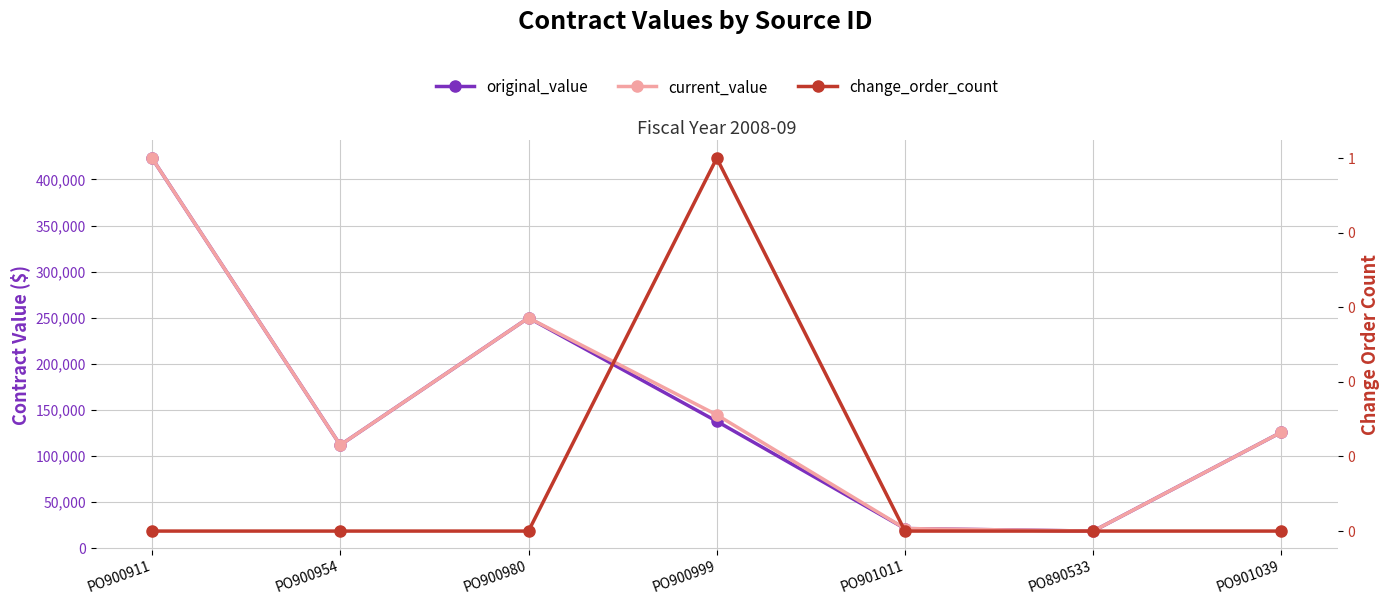

Is this an area chart (filled region under the line)?

No